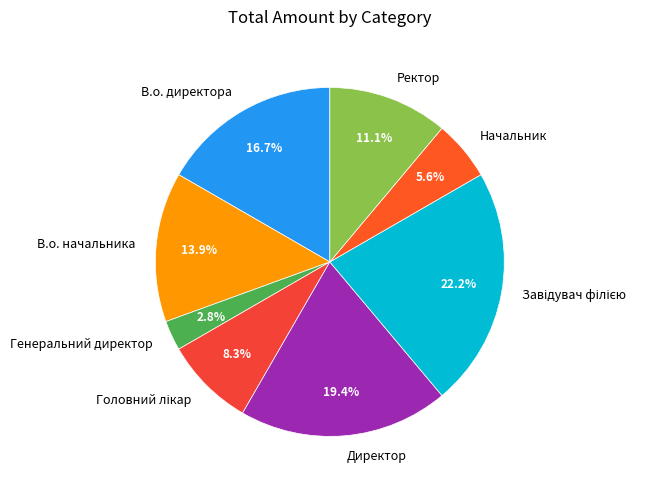

To the nearest percent, what percentage of the pie is В.о. начальника?

14%